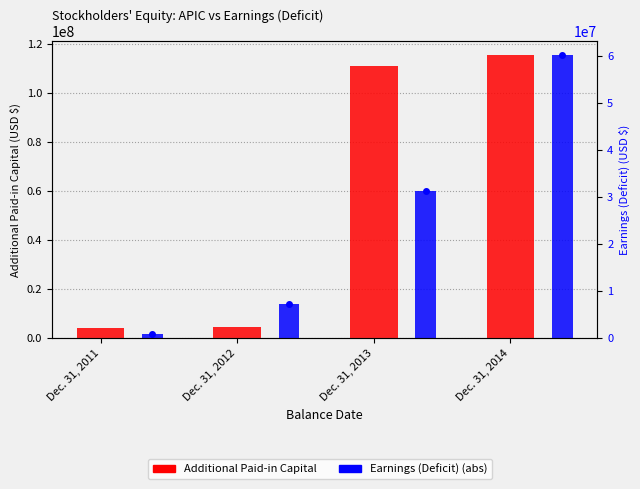

What is the spread (max minus min) of values at Dec. 31, 2012?

2508767